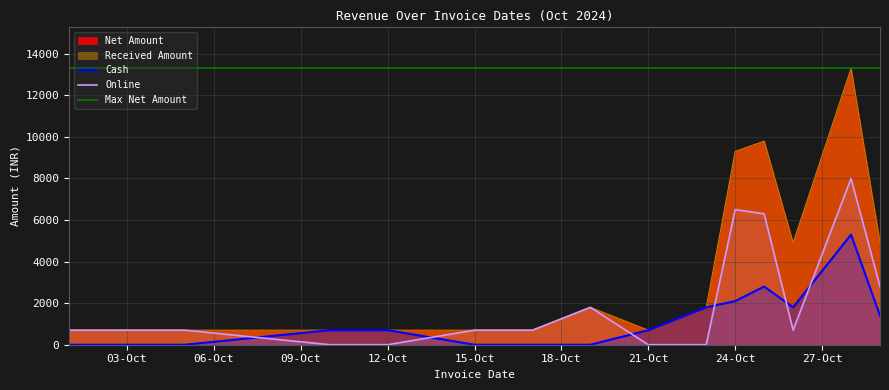

Reading right to left, extract all data points from this chart.

Net Amount: 4900	13297	4900	9800	9299	1800	700	1799	700	700	700	700	700	700
Received Amount: 4900	13297	4900	9800	9299	1800	700	1799	700	700	700	700	700	700
Cash: 1400	5299	1800	2800	2099	1800	700	0	0	0	700	700	0	0
Online: 2800	7998	700	6300	6500	0	0	1799	700	700	0	0	700	700